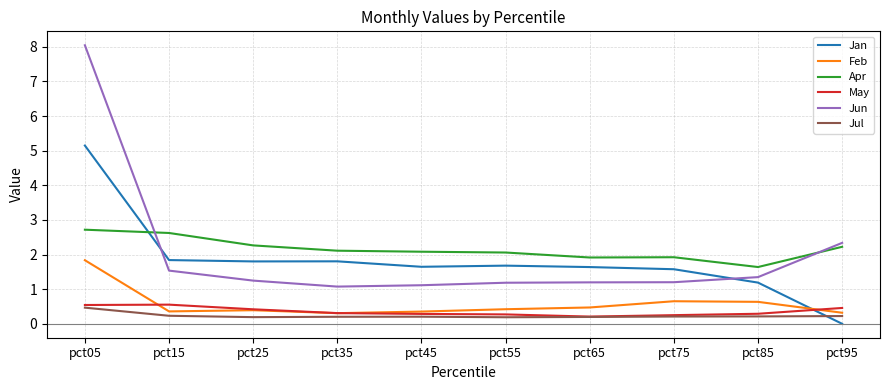

Between pct05 and pct35, which series saw the biggest shift?

Jun